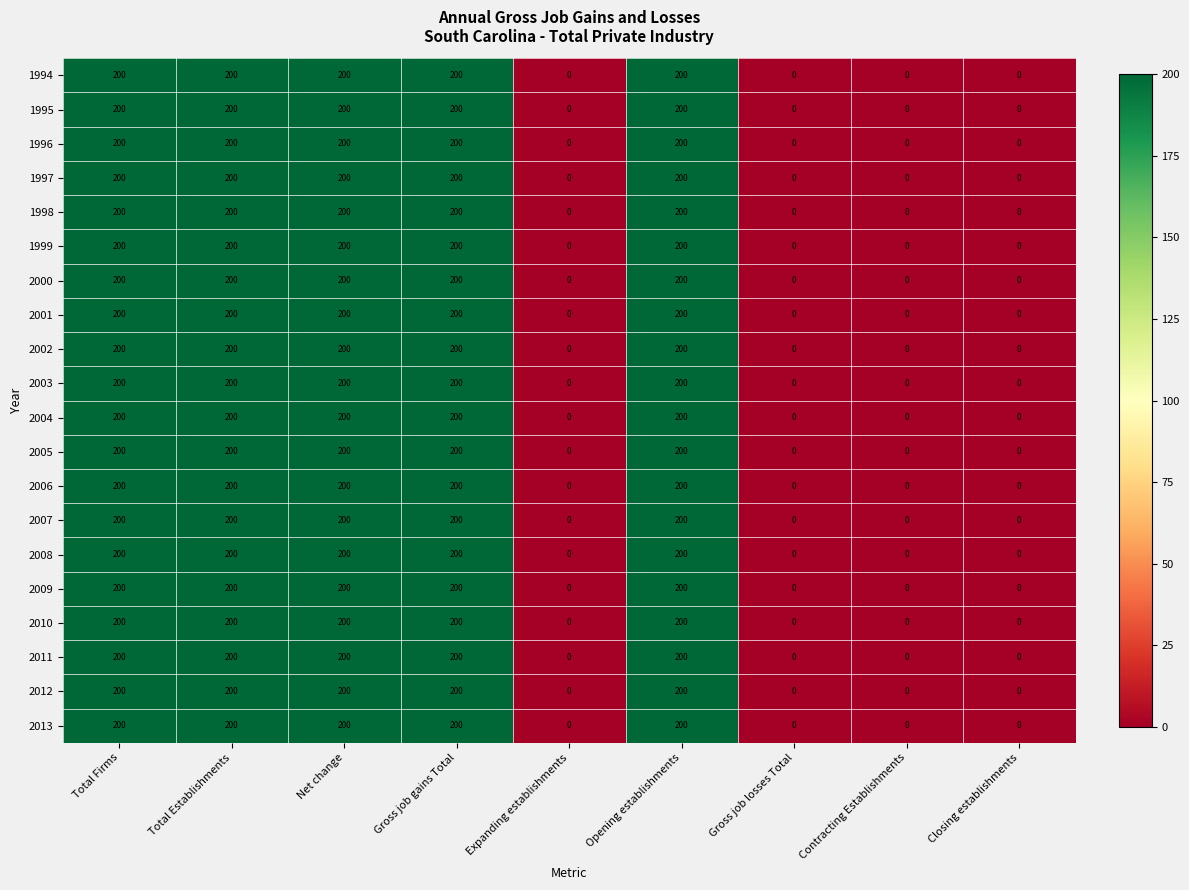

What is the maximum value shown in the chart?

200